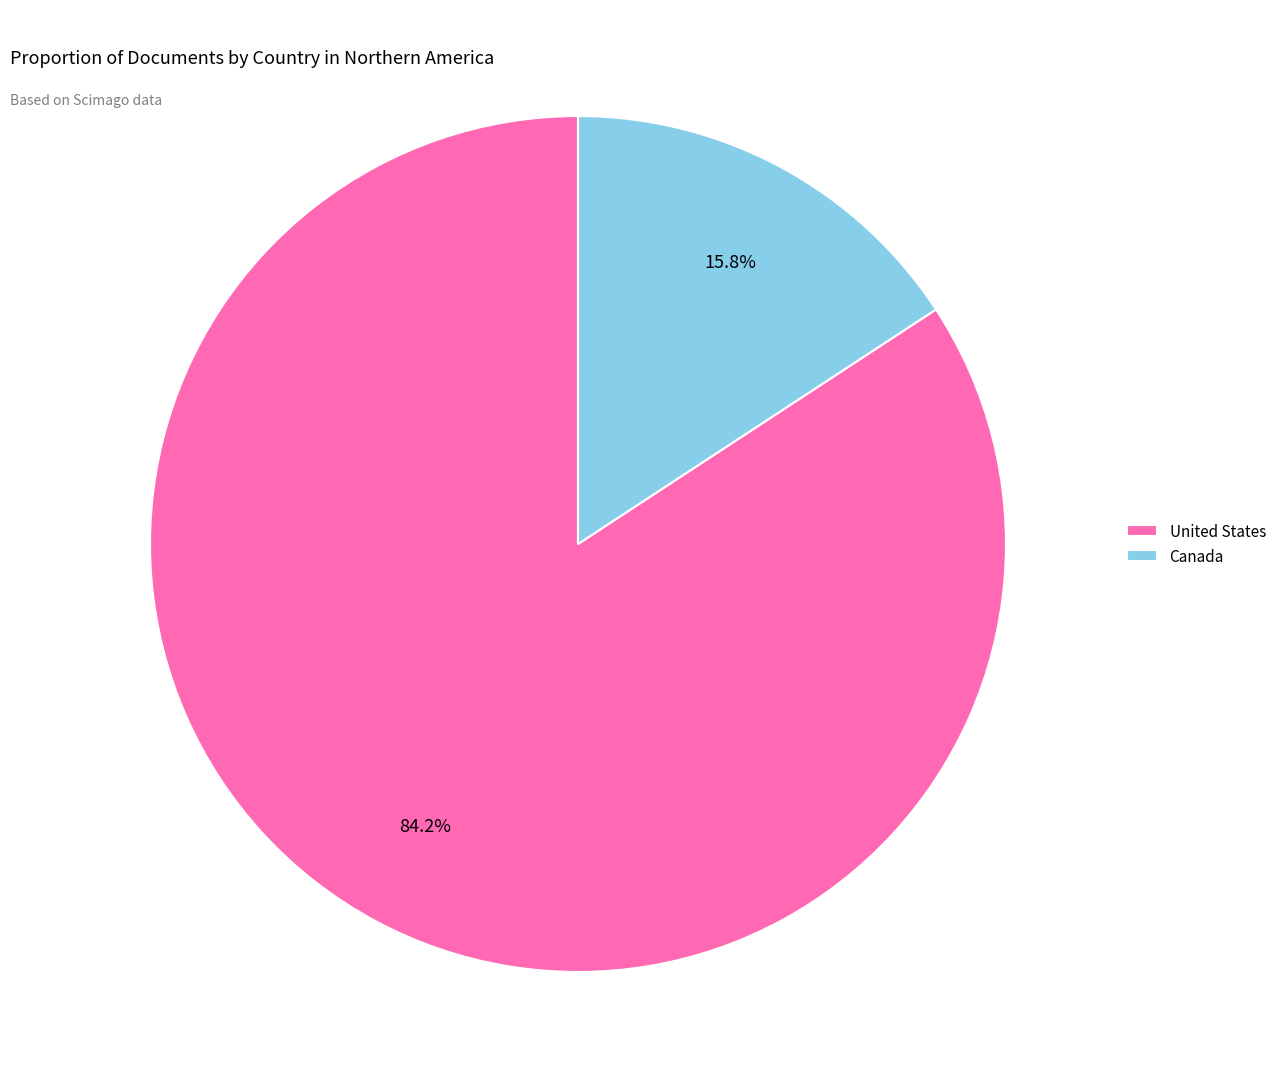

Is there any slice that represents more than half of the pie?

Yes